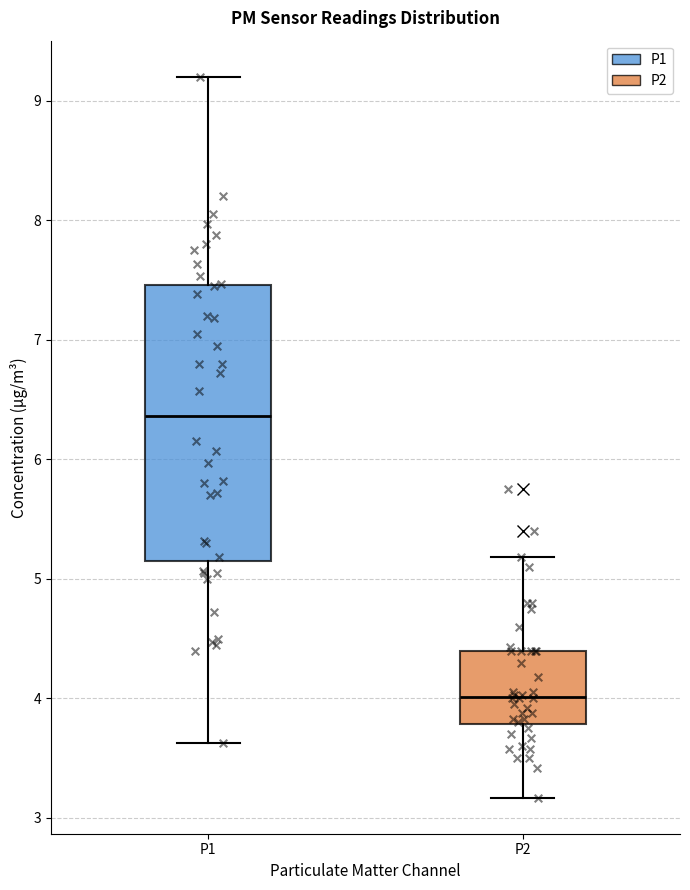

Which box has the lowest median line?

P2